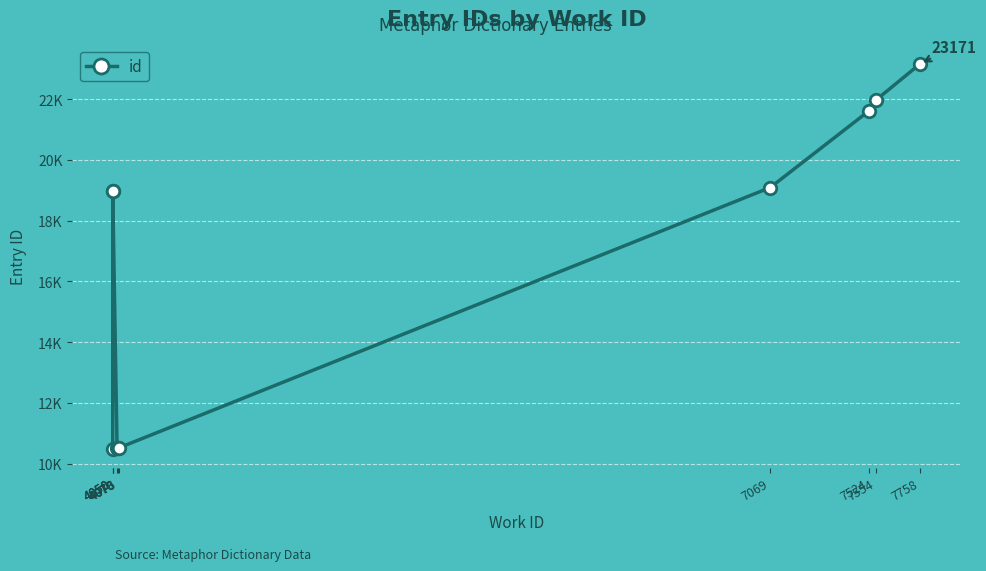

Where is the data nearest to the value 16833?

4050